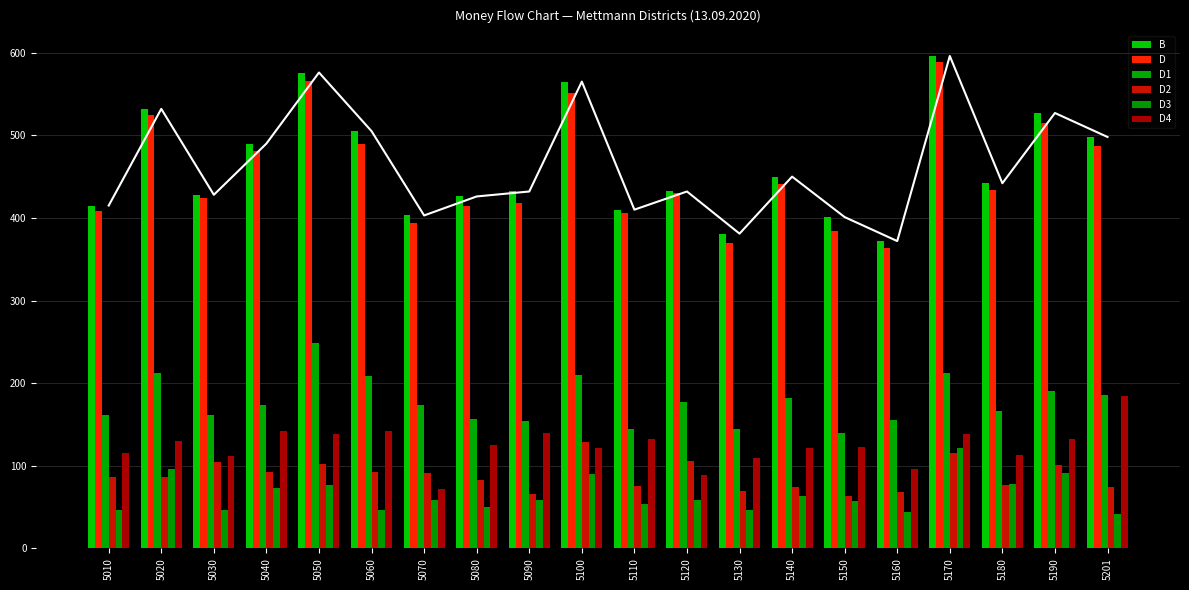

At how many categories does at least one series exceed 507?

5